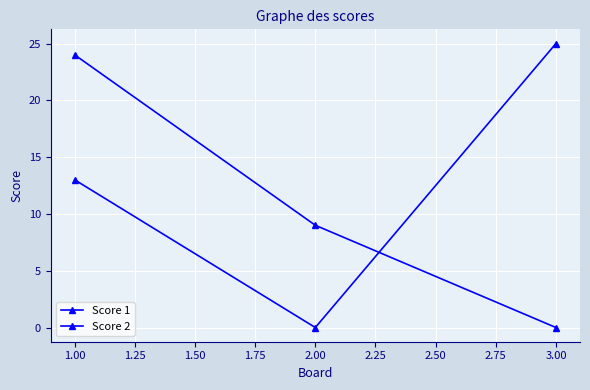

How many lines are shown in the chart?

2